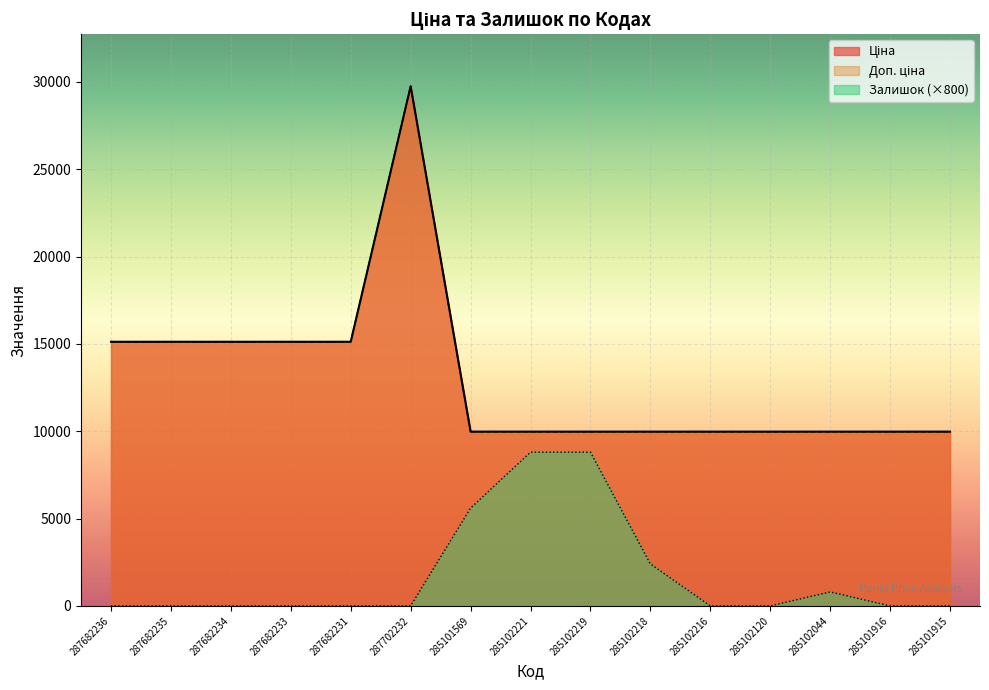

True or false: Залишок and Ціна intersect in this chart.

False